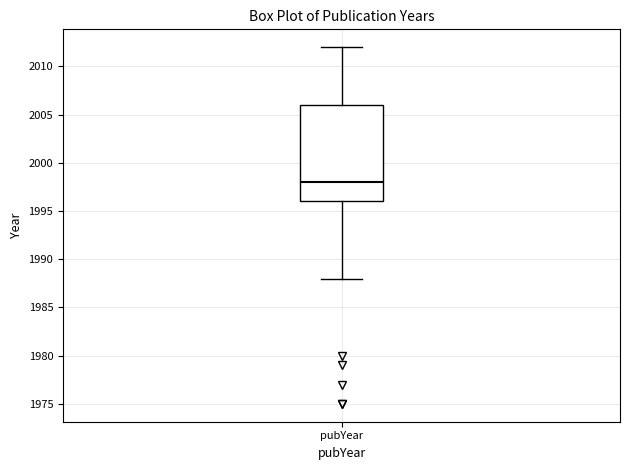

Transcribe this box plot: give where the median line is, the range the box spans, and where the two whiskers end, as read against the y-axis. The values are not printed on the chart, so give them approximately, as read against the axis.

median 1998, box 1996 to 2006, whiskers 1988 to 2012